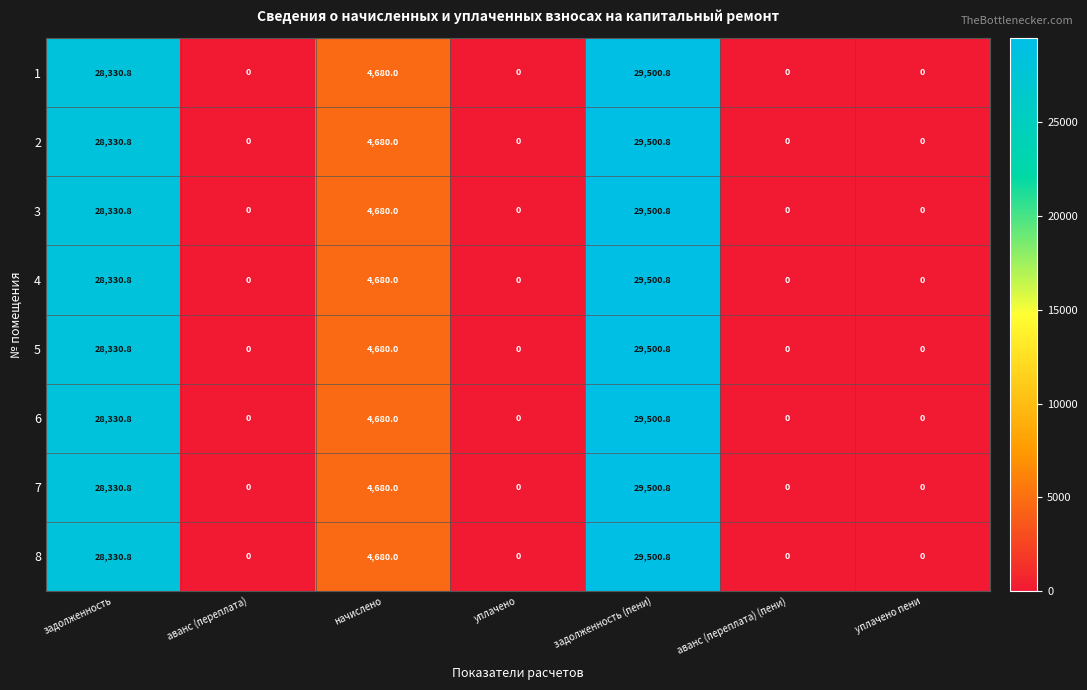

At which category is the sum across all series the highest?

задолженность (пени)